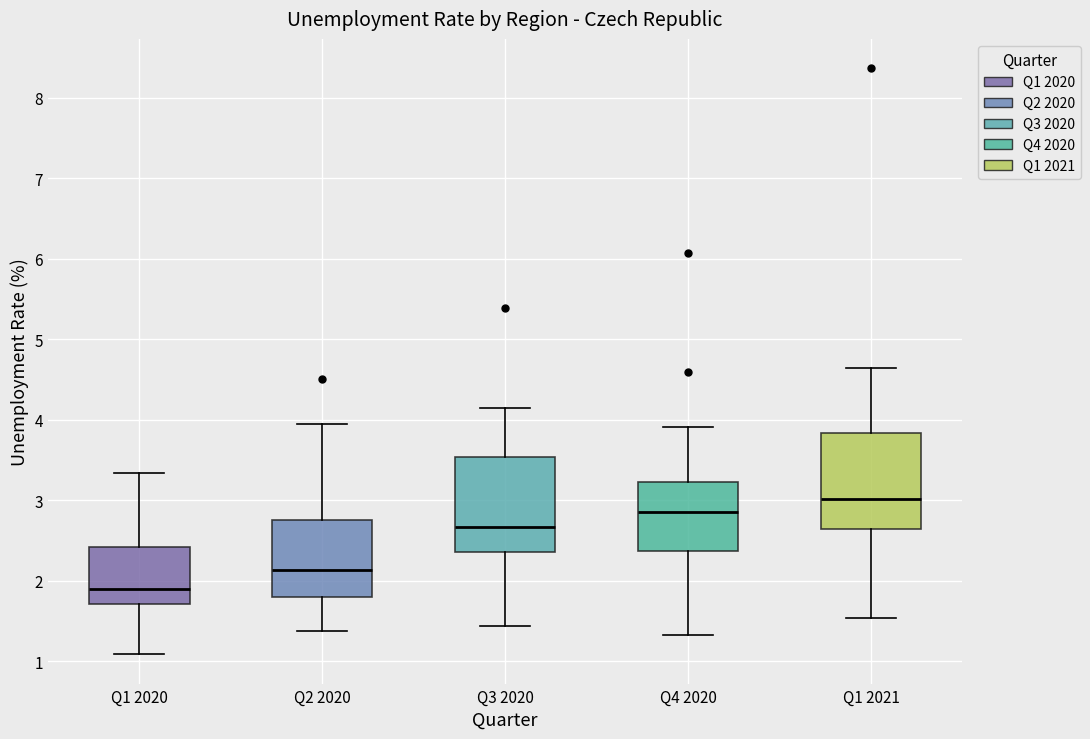

Where does the lower whisker of the box for Q1 2021 end on the y-axis? The values are not printed on the chart, so give them approximately, as read against the axis.

1.5